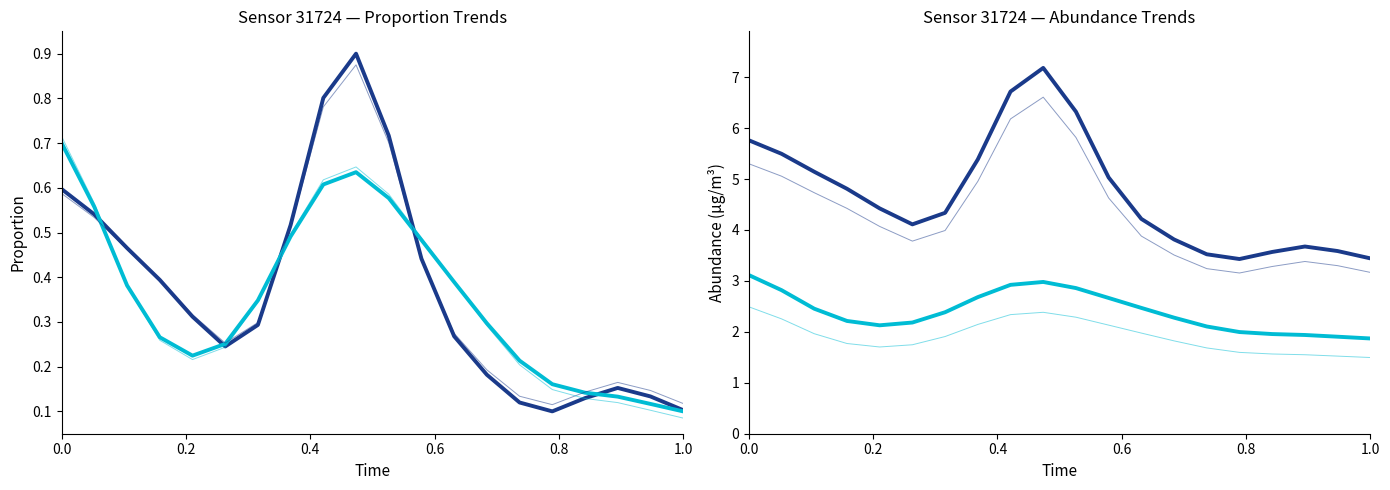

What is the sum of all P2 values?

47.9